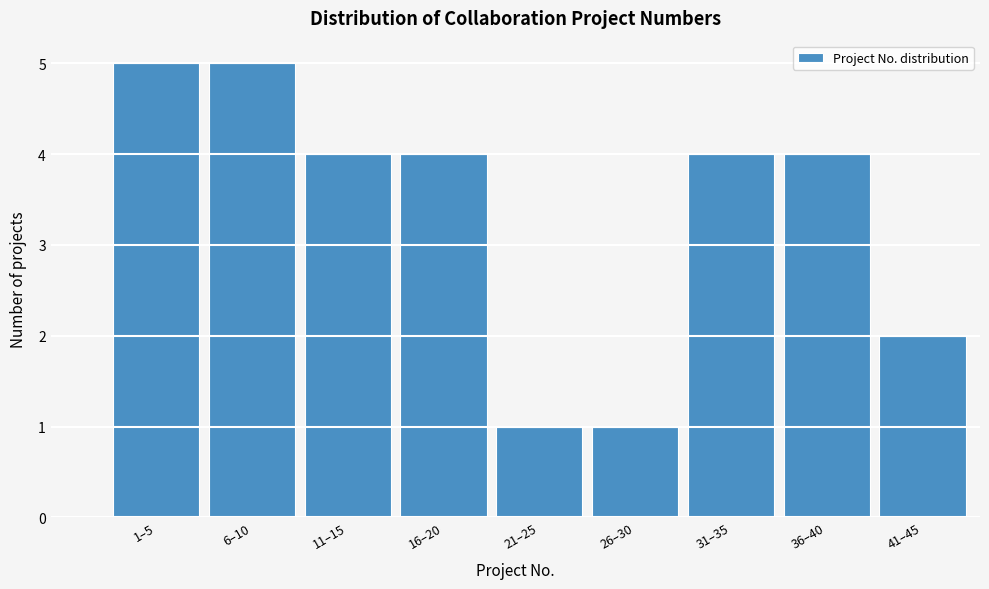

Reading left to right, what are all the values shown in this chart?

1–5=5	6–10=5	11–15=4	16–20=4	21–25=1	26–30=1	31–35=4	36–40=4	41–45=2